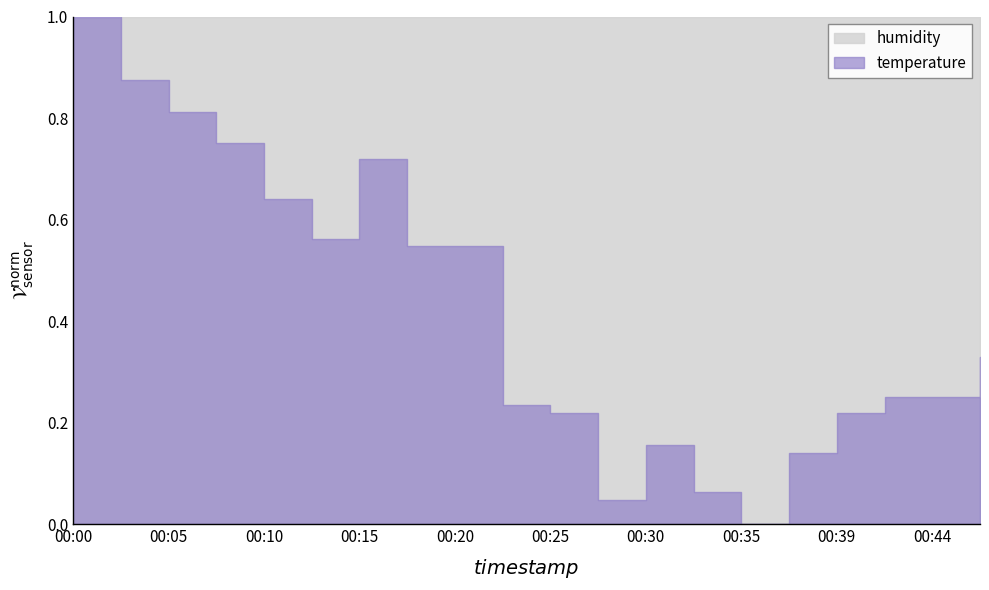

After their last crossing, which series has the higher values: humidity or temperature?

humidity